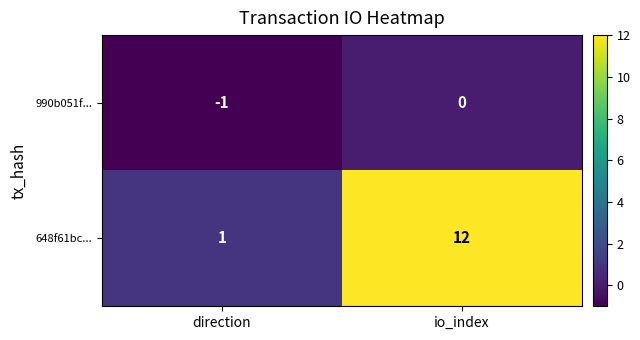

List the series in order of their overall mean, highest first.

648f61bc..., 990b051f...